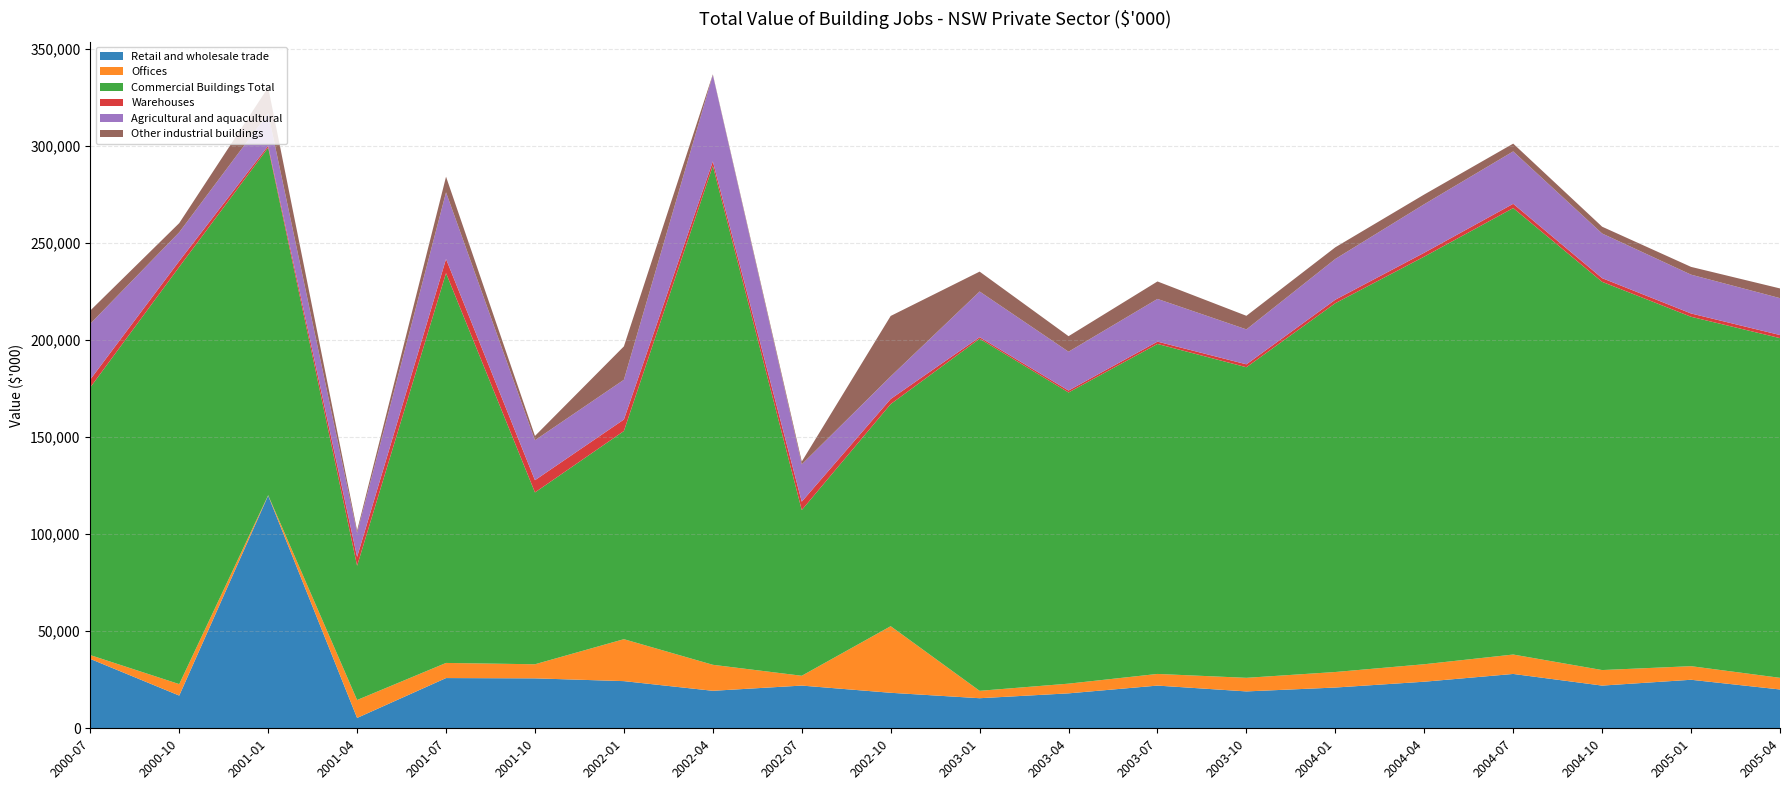

Reading right to left, transcribe all the data shown in this chart.

Retail and wholesale trade: 2005-04=20000	2005-01=25000	2004-10=22000	2004-07=28000	2004-04=24000	2004-01=21000	2003-10=19000	2003-07=22000	2003-04=18000	2003-01=15495	2002-10=18292	2002-07=22006	2002-04=19317	2002-01=24299	2001-10=25727	2001-07=25880	2001-04=5340	2001-01=119876	2000-10=16857	2000-07=35746
Offices: 2005-04=6000	2005-01=7000	2004-10=8000	2004-07=10000	2004-04=9000	2004-01=8000	2003-10=7000	2003-07=6000	2003-04=5000	2003-01=3808	2002-10=34306	2002-07=5054	2002-04=13396	2002-01=21609	2001-10=7256	2001-07=7790	2001-04=9232	2001-01=200	2000-10=5900	2000-07=1960
Commercial Buildings Total: 2005-04=175000	2005-01=180000	2004-10=200000	2004-07=230000	2004-04=210000	2004-01=190000	2003-10=160000	2003-07=170000	2003-04=150000	2003-01=181387	2002-10=114417	2002-07=85377	2002-04=257041	2002-01=107229	2001-10=88525	2001-07=200829	2001-04=69132	2001-01=179033	2000-10=214948	2000-07=137928
Warehouses: 2005-04=1600	2005-01=1700	2004-10=1900	2004-07=2200	2004-04=2000	2004-01=1800	2003-10=1500	2003-07=1200	2003-04=1000	2003-01=796	2002-10=2644	2002-07=4319	2002-04=2280	2002-01=5935	2001-10=6301	2001-07=7266	2001-04=4572	2001-01=970	2000-10=3010	2000-07=4077
Agricultural and aquacultural: 2005-04=19000	2005-01=20000	2004-10=23000	2004-07=27000	2004-04=25000	2004-01=21000	2003-10=18000	2003-07=22000	2003-04=20000	2003-01=23542	2002-10=11637	2002-07=19227	2002-04=44499	2002-01=20475	2001-10=20587	2001-07=34359	2001-04=12363	2001-01=16692	2000-10=14807	2000-07=28707
Other industrial buildings: 2005-04=5000	2005-01=4000	2004-10=3500	2004-07=4000	2004-04=5000	2004-01=6000	2003-10=7000	2003-07=9000	2003-04=8000	2003-01=10235	2002-10=31130	2002-07=1417	2002-04=350	2002-01=17206	2001-10=2207	2001-07=8034	2001-04=1250	2001-01=13410	2000-10=4728	2000-07=6812